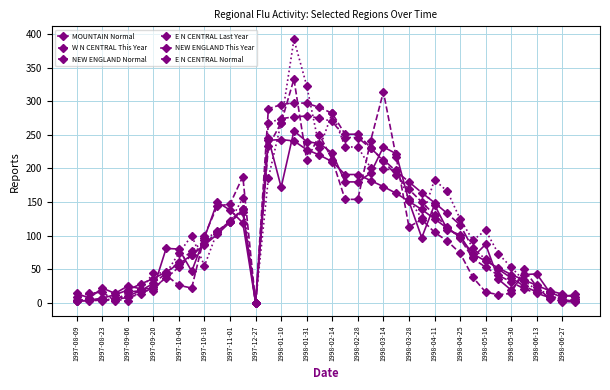

What is the label of the 6th point from the left?

1997-10-18